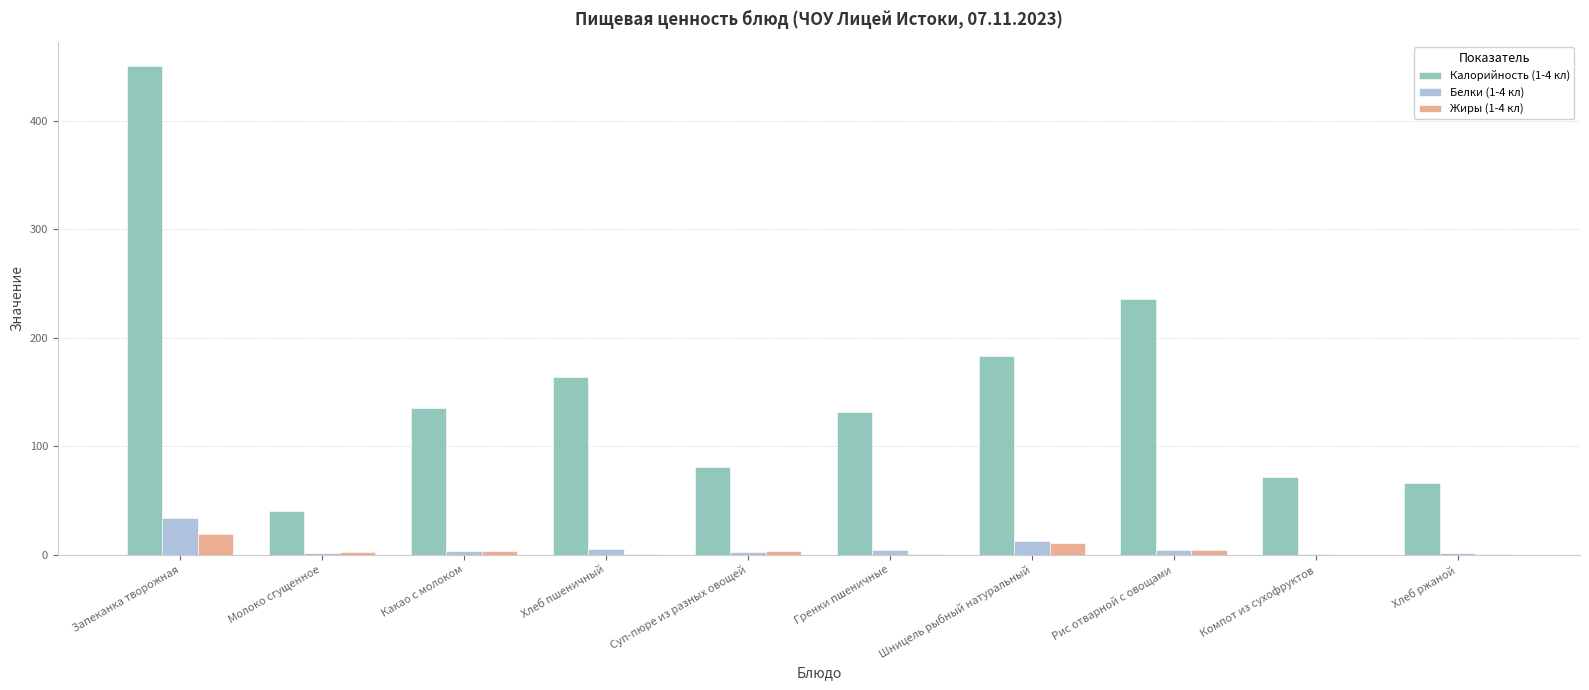

What is the highest value of the Калорийность (1-4 кл) series?

450.0